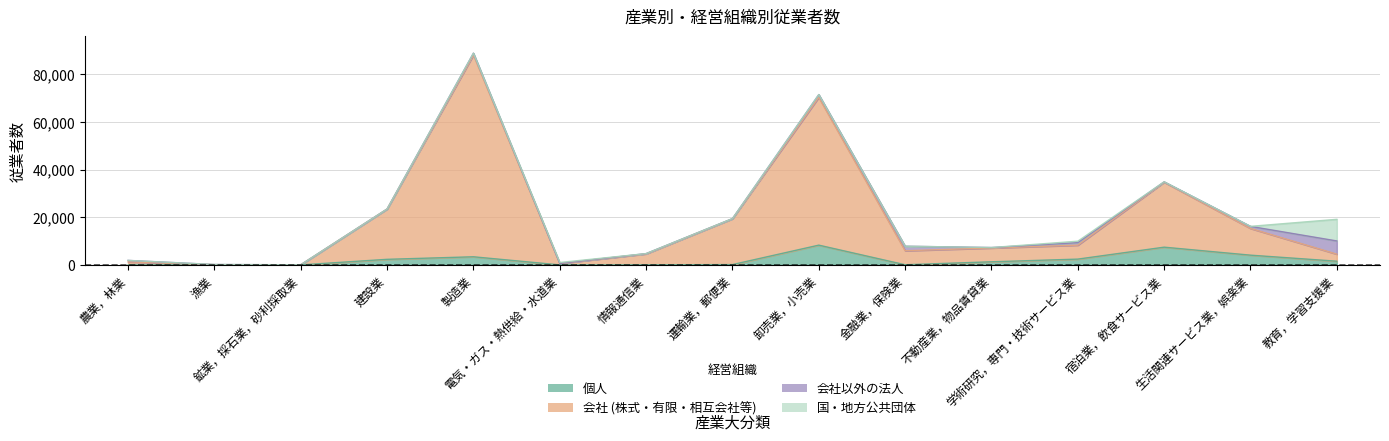

In 会社 (株式・有限・相互会社等), how many points are lower than both neighbors (excluding endpoints)?

3